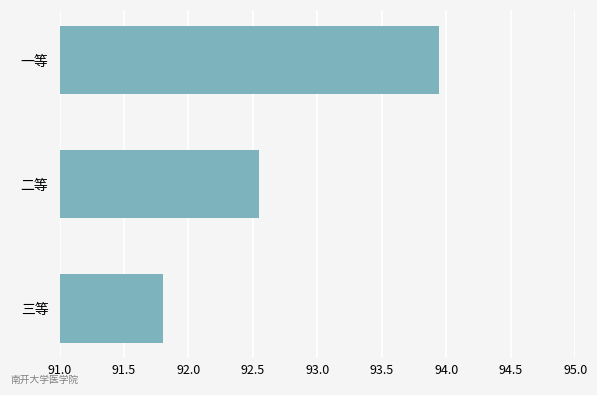

Is it true that the value at 三等 is 160.2?

False